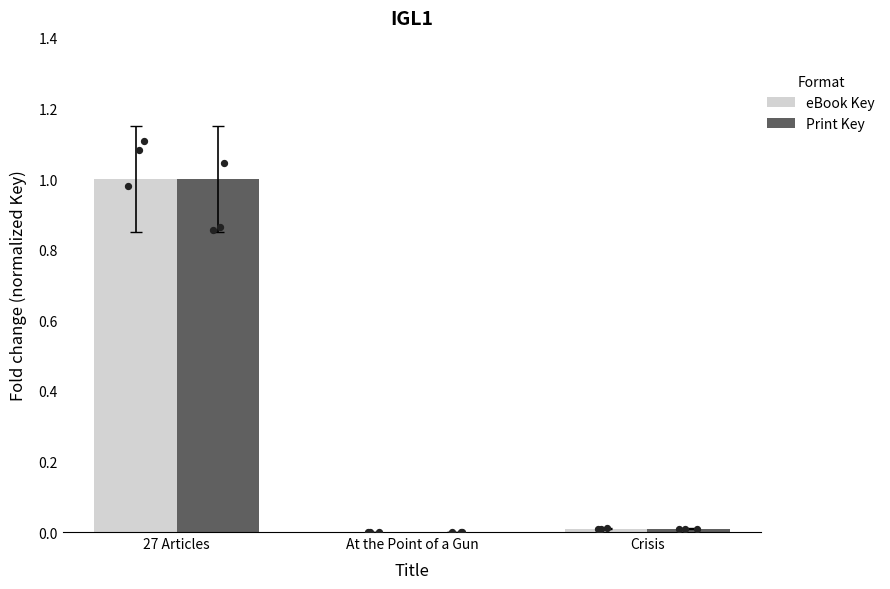

Which series has the largest Y range (max minus min)?

eBook Key